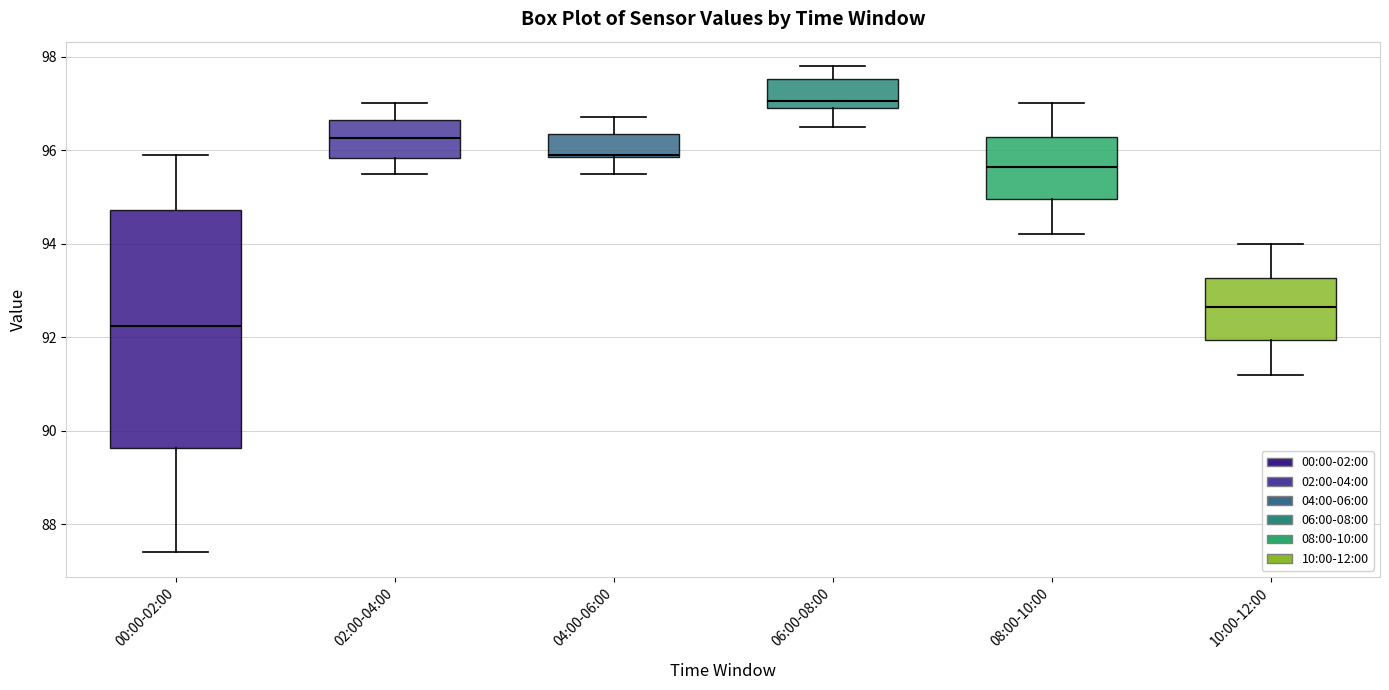

Reading left to right, read every box against the y-axis: the position of its median line, the range the box covers, and the ends of its whiskers. The values are not printed on the chart, so give them approximately, as read against the axis.

00:00-02:00: median 92.2, box 89.6 to 94.8, whiskers 87.4 to 96.0
02:00-04:00: median 96.2, box 95.8 to 96.6, whiskers 95.6 to 97.0
04:00-06:00: median 96.0, box 95.8 to 96.4, whiskers 95.6 to 96.8
06:00-08:00: median 97.0 (just above the box's lower edge), box 97.0 to 97.6, whiskers 96.6 to 97.8
08:00-10:00: median 95.6, box 95.0 to 96.2, whiskers 94.2 to 97.0
10:00-12:00: median 92.6, box 92.0 to 93.2, whiskers 91.2 to 94.0